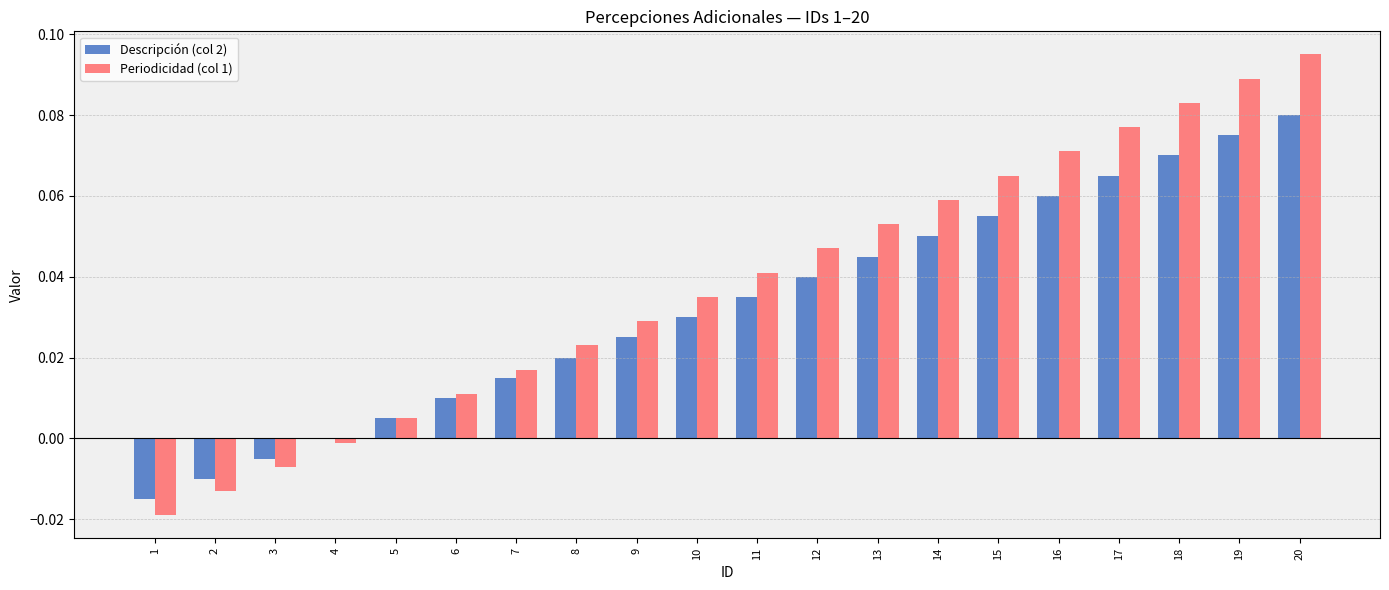

The value of Descripción (col 2) at 18 is 0.0. True or false?

False